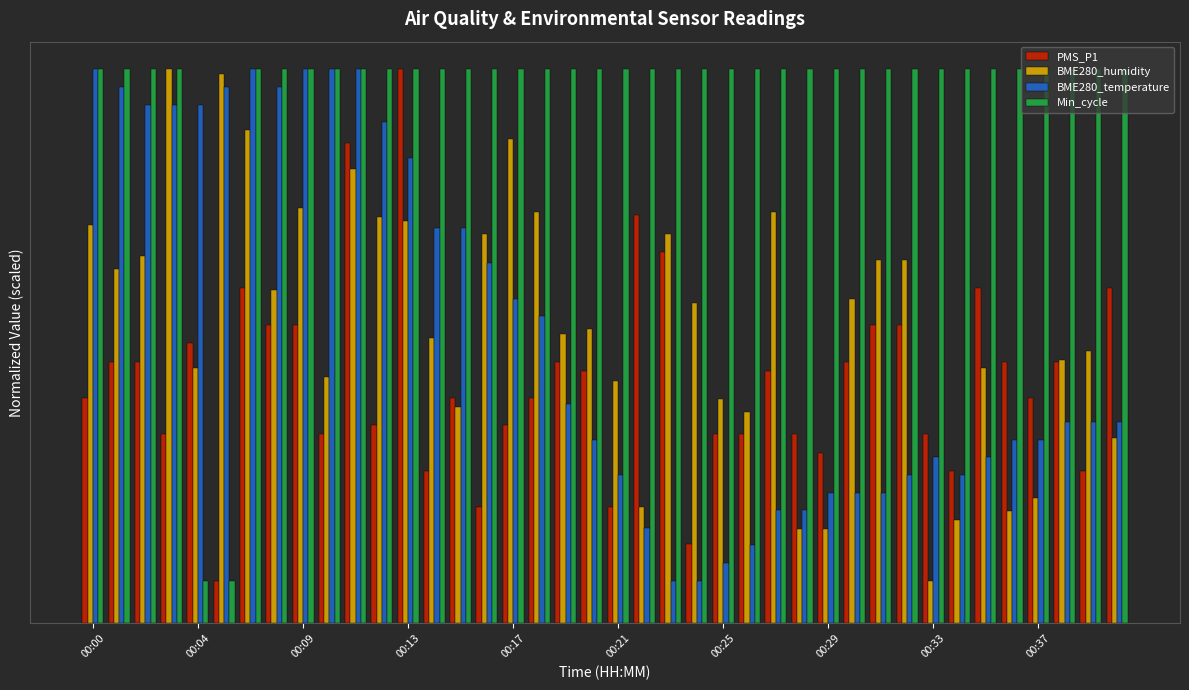

What is the maximum value for PMS_P1?

65.0